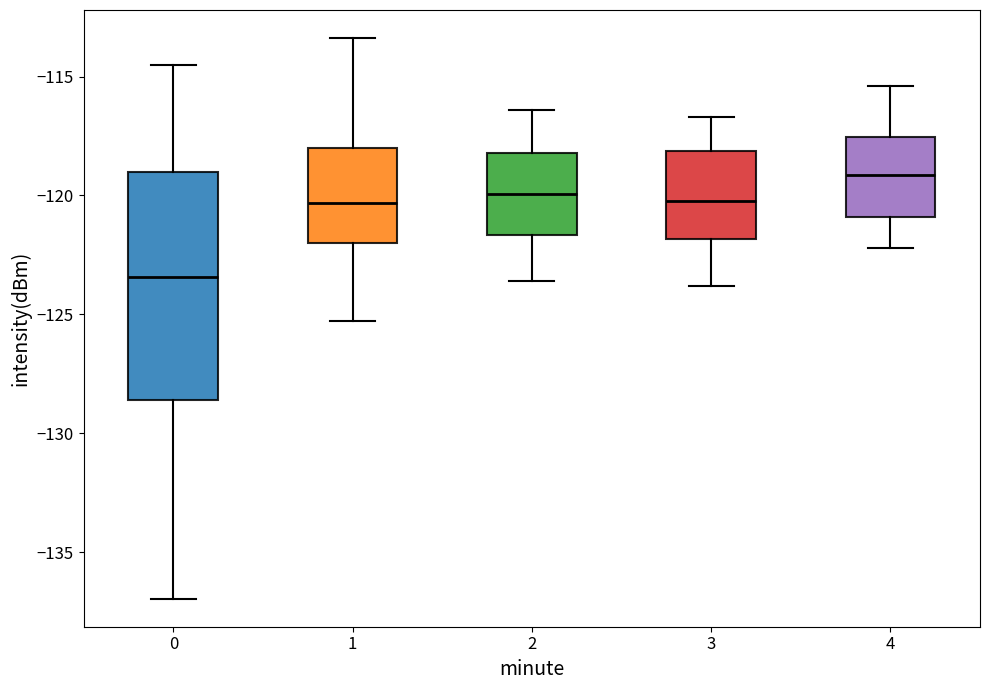

Which box's median line is the lowest?

0